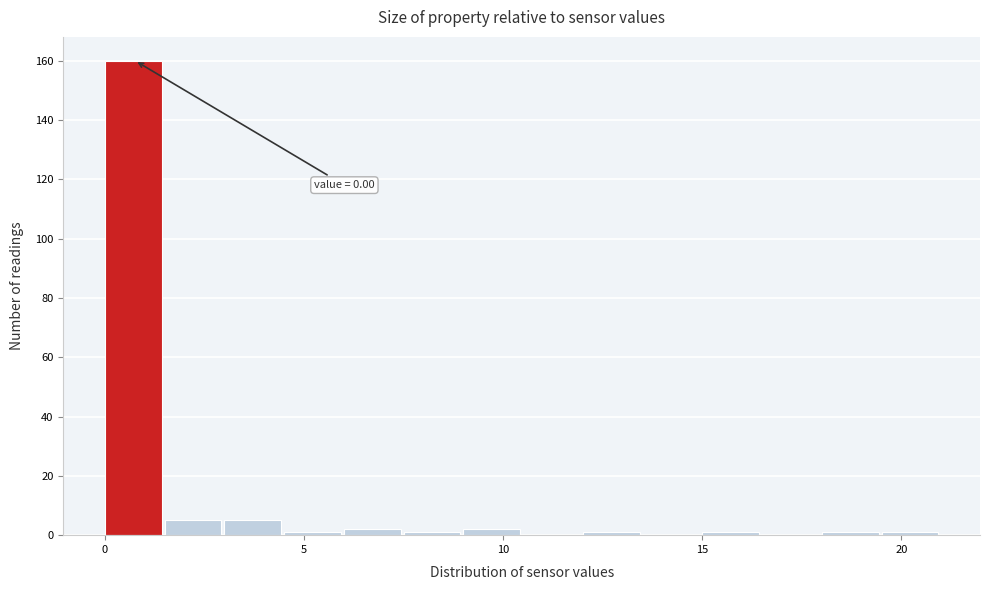

Around what value on the x-axis is the tallest bar? Give the approximate position of its centre, as read against the axis.

0.5